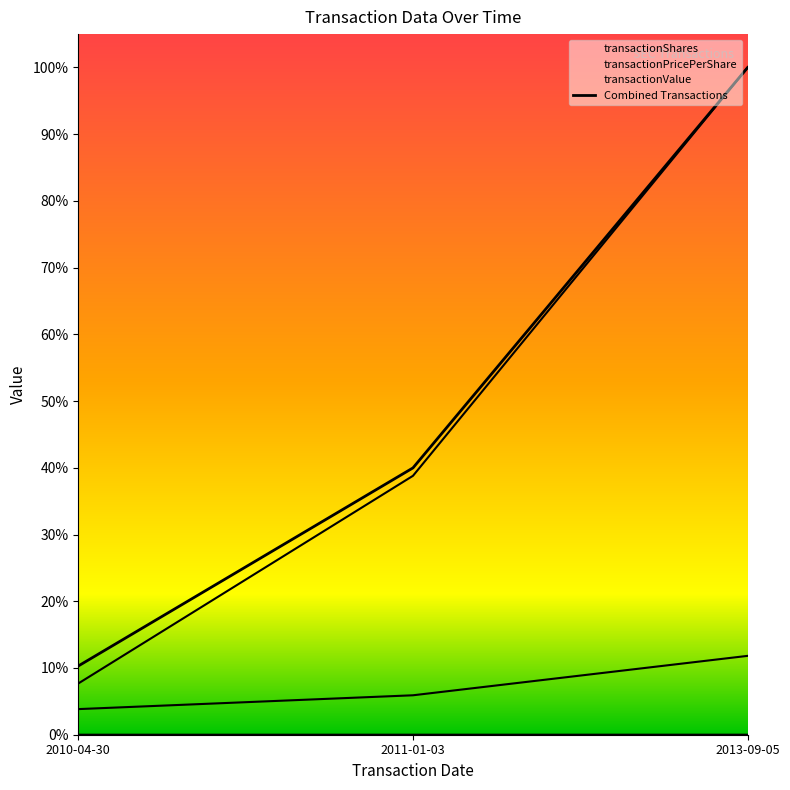

What is the difference between the maximum and minimum values?

0.9